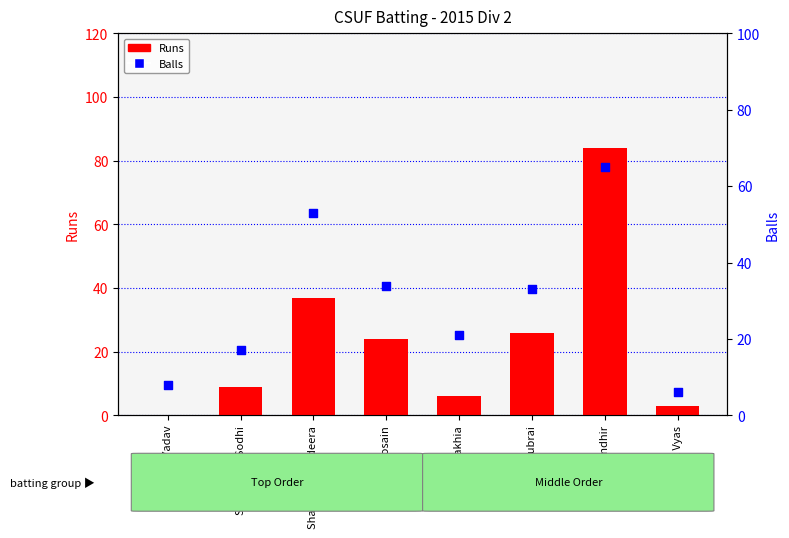

Which series has the widest spread of Y values?

Runs